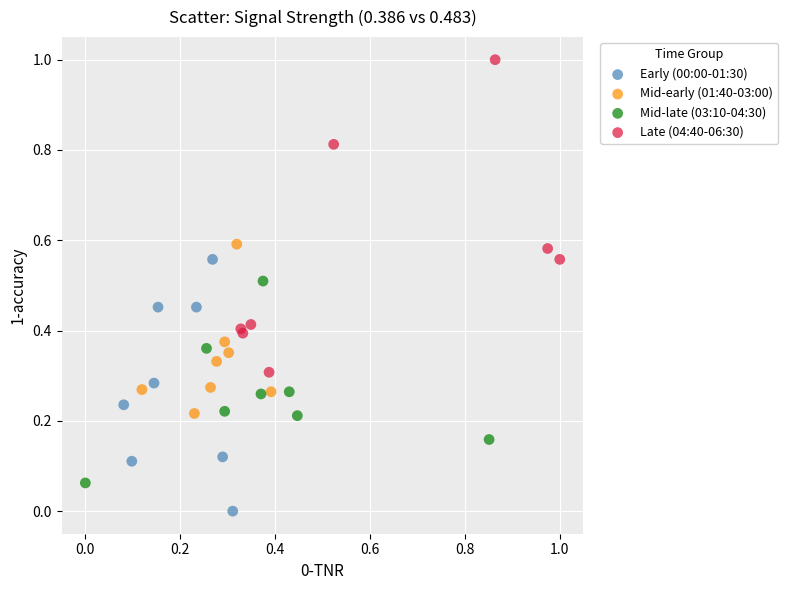

Which series has the widest spread of Y values?

Late (04:40-06:30)